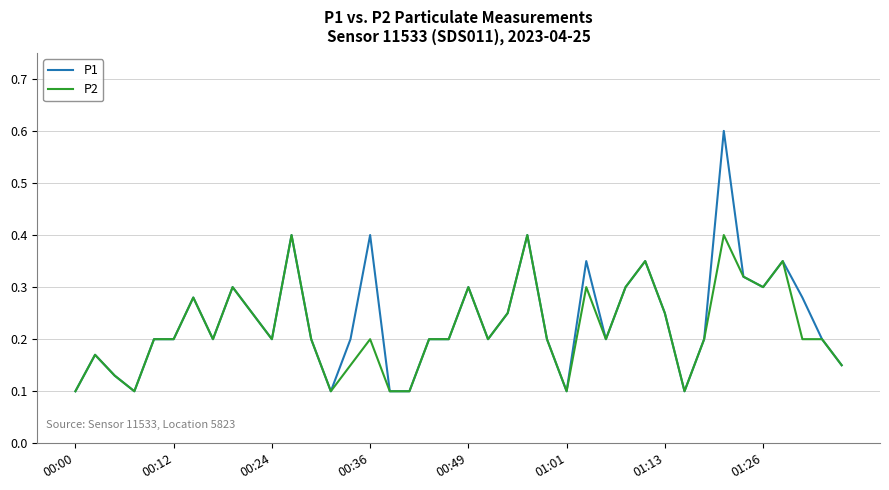

Which series has the largest range (max minus min)?

P1